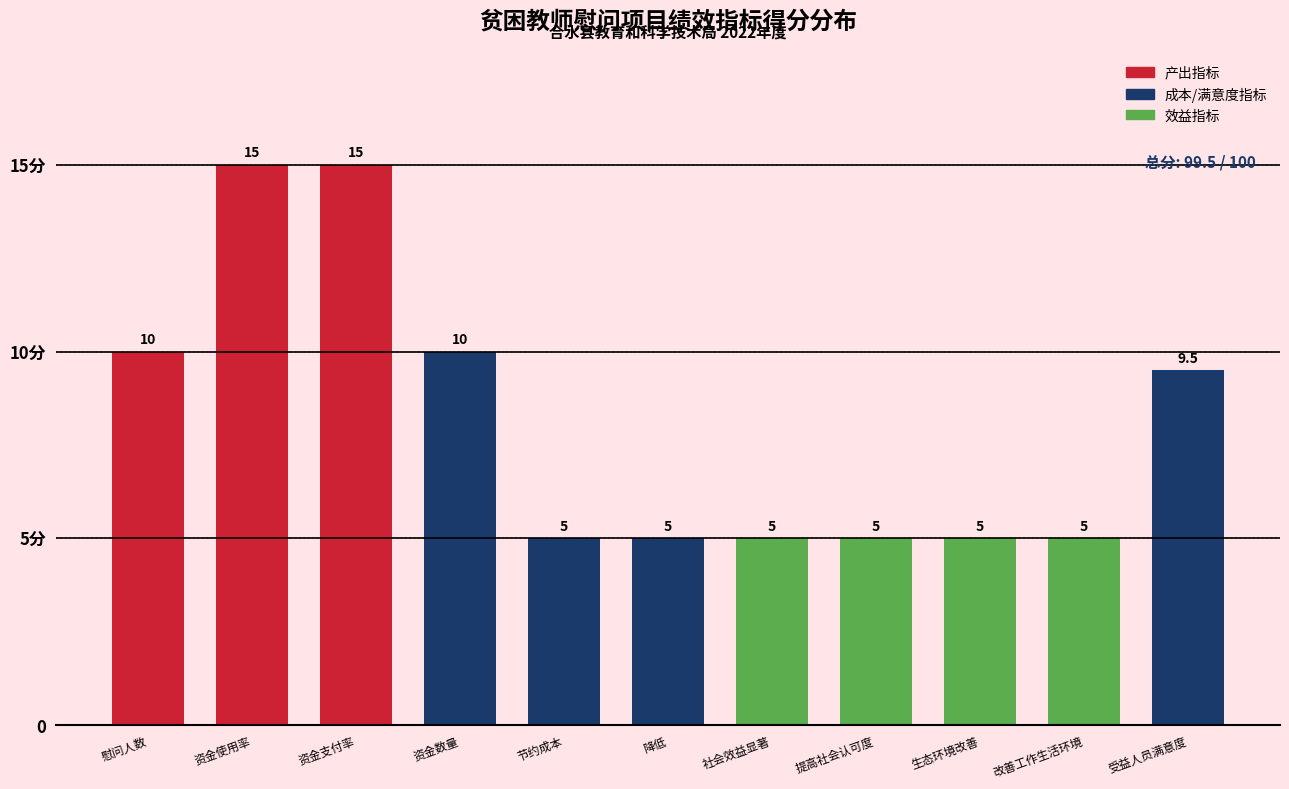

Does the chart contain any negative values?

No